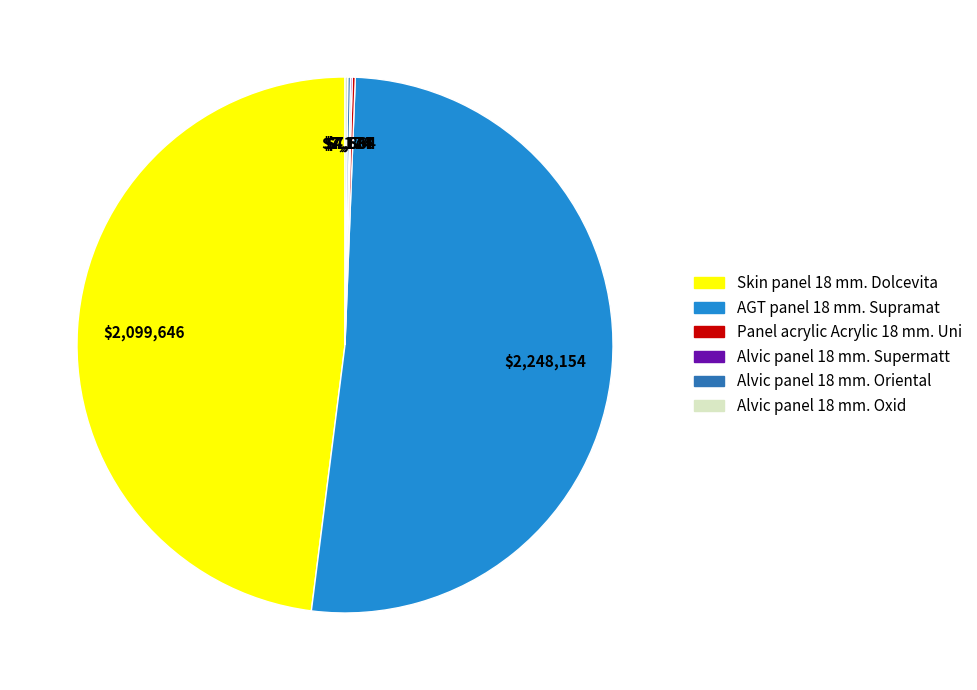

Approximately how many times larger is the value at Skin panel 18 mm. Dolcevita compared to AGT panel 18 mm. Supramat?

0.9